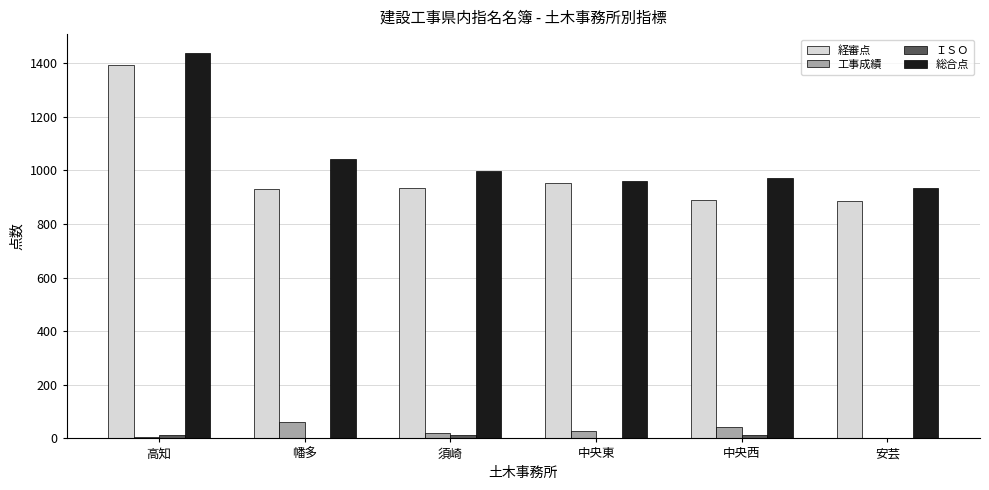

Between 高知 and 幡多, which series saw the biggest shift?

経審点